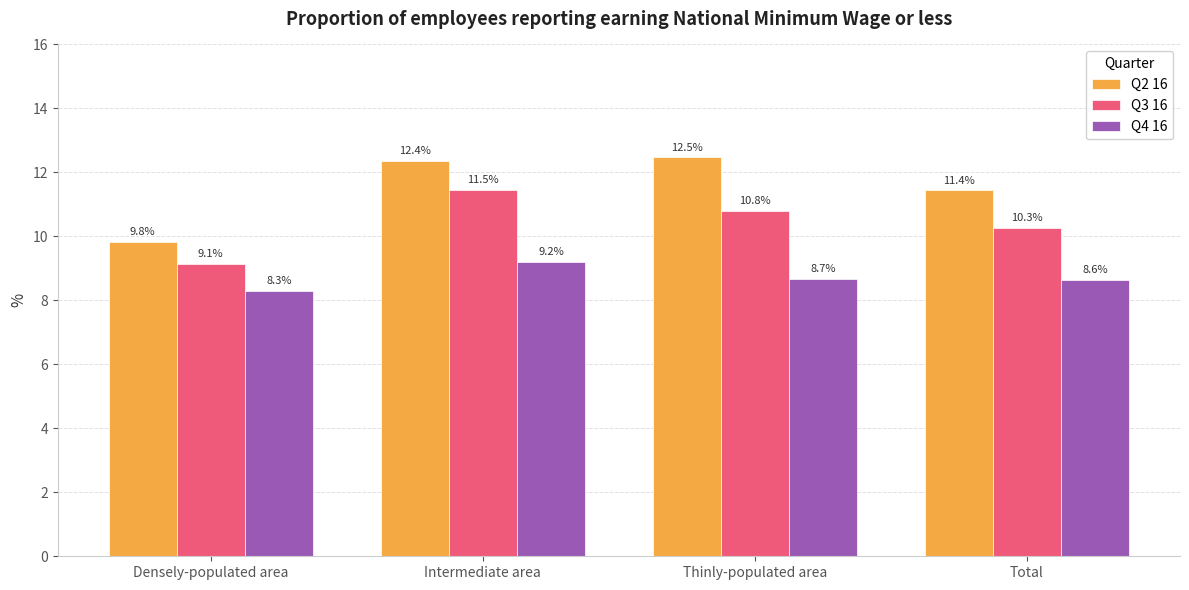

How many bars are there in each group?

3